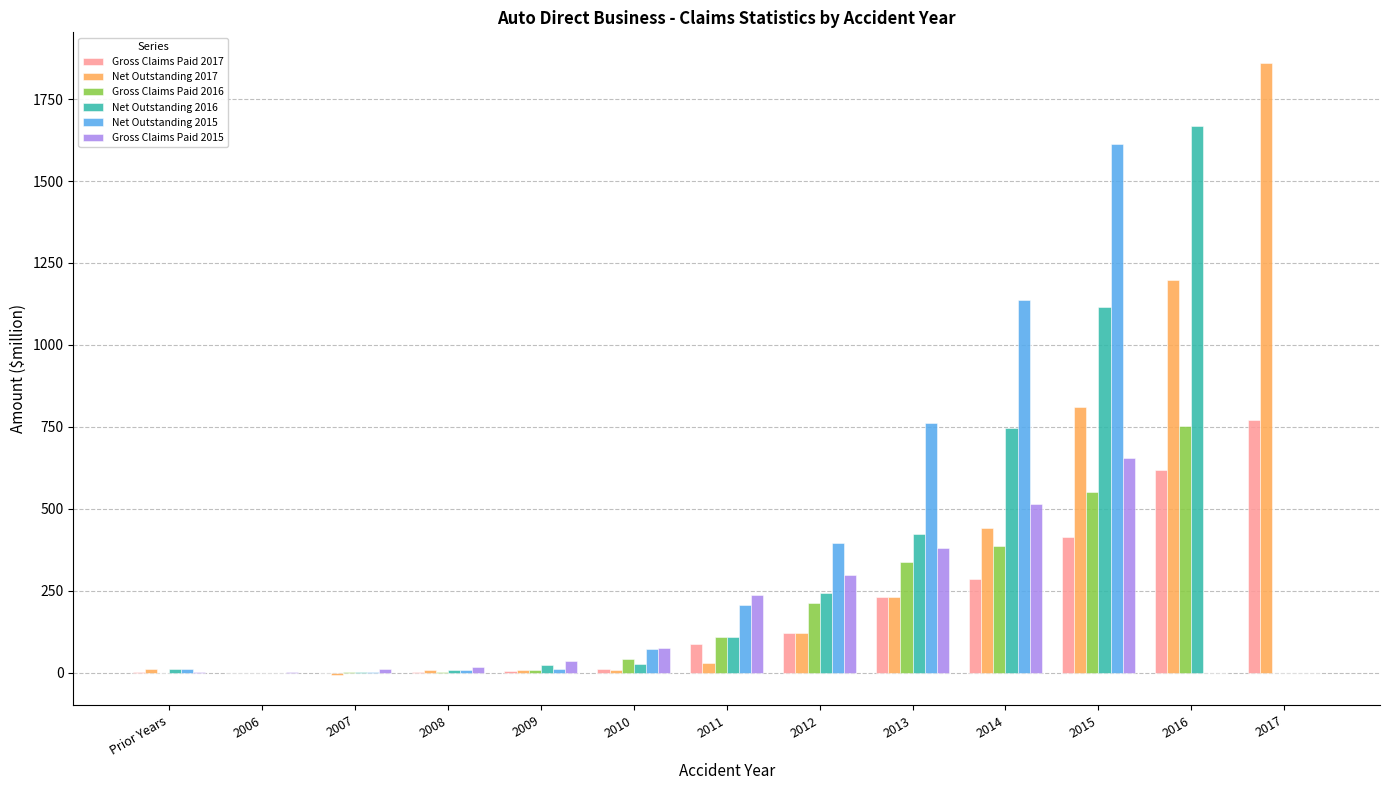

True or false: Net Outstanding 2016 has a value of 28.2 at 2010.

True